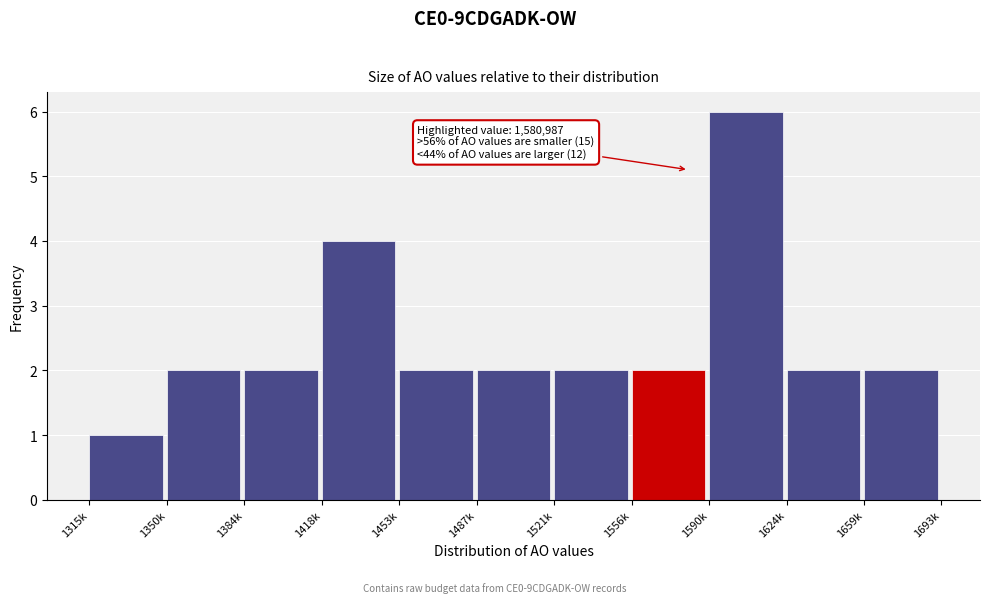

Reading right to left, what are all the values shown in this chart?

1659k=2	1624k=2	1590k=6	1556k=2	1521k=2	1487k=2	1453k=2	1418k=4	1384k=2	1350k=2	1315k=1